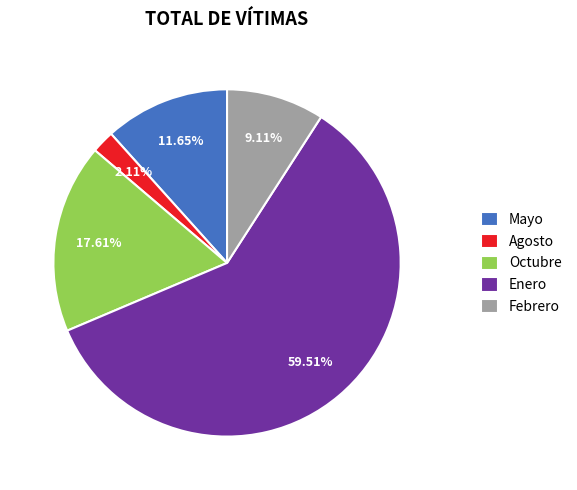

Which slice represents more than half of the pie?

Enero